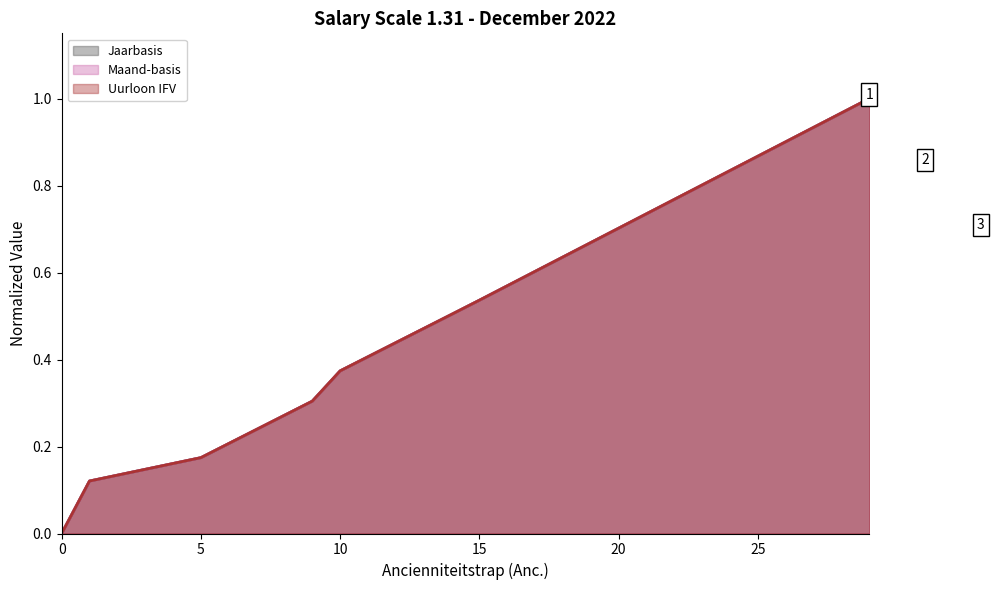

True or false: Maand-basis has a value of 1.0 at 29.

True